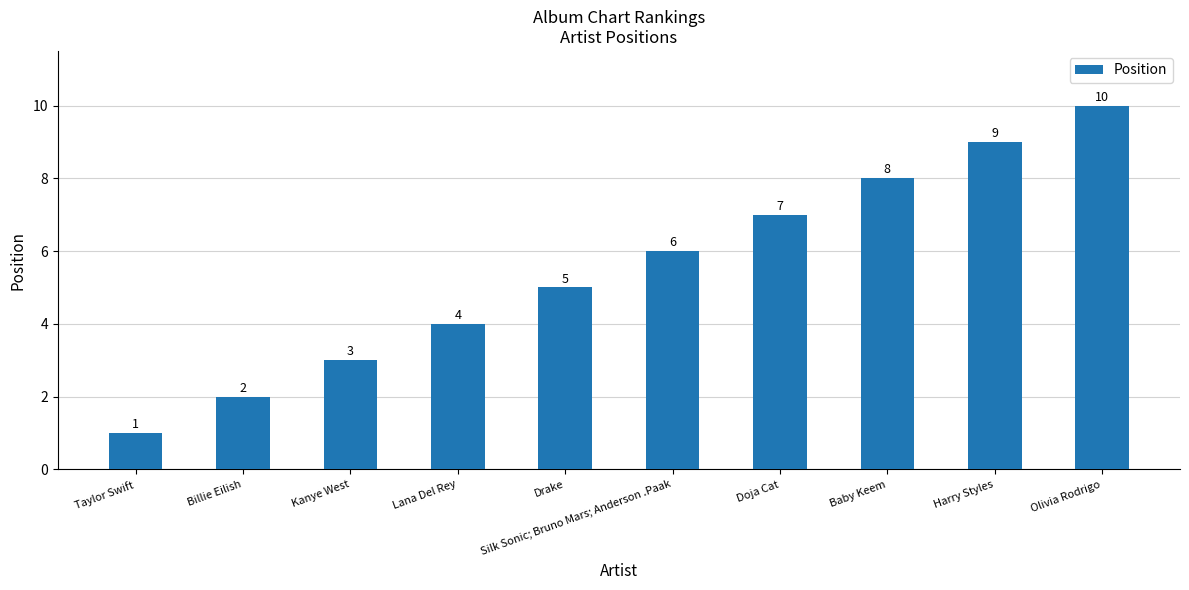

The chart shows a value of 4 at Lana Del Rey. True or false?

True